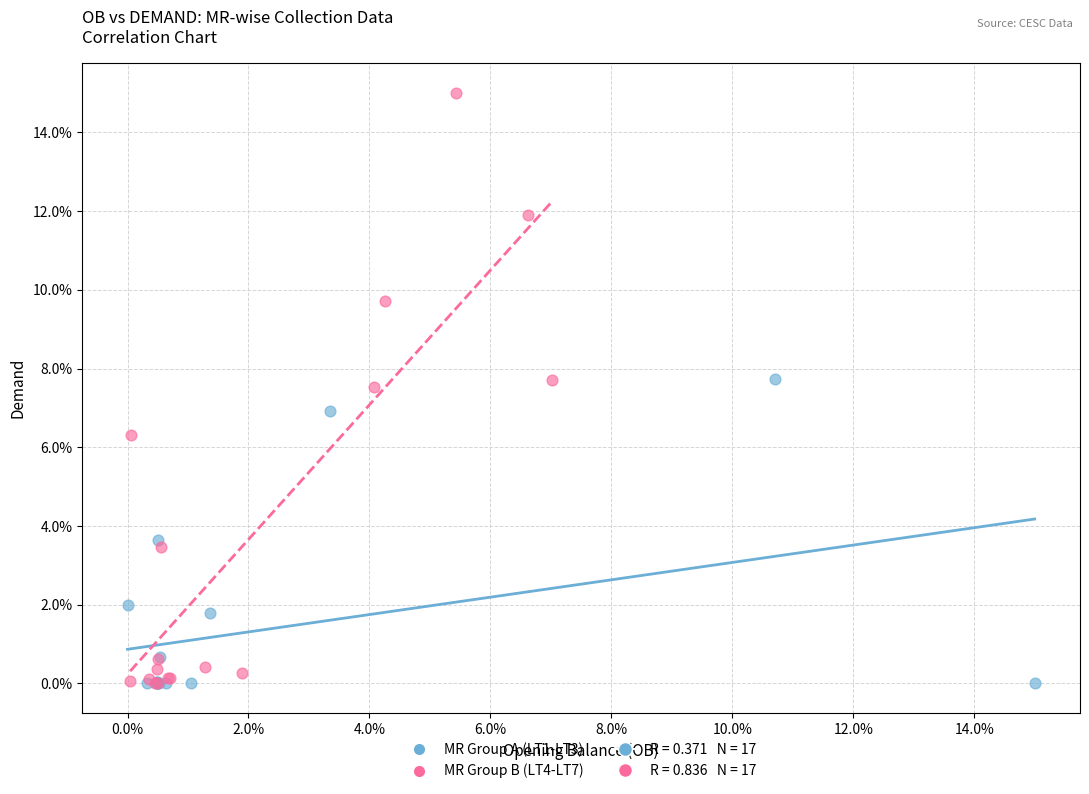

Which series reaches the maximum Y coordinate?

MR Group B (LT4-LT7)